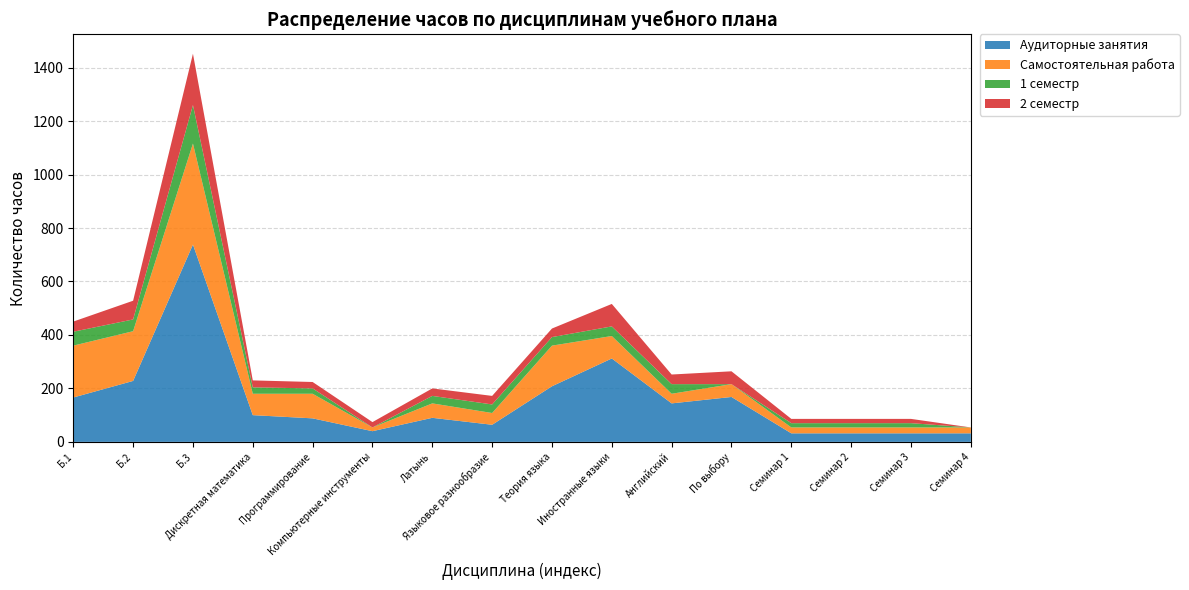

Reading right to left, list all the values displayed in this chart.

Аудиторные занятия: 32	32	32	32	168	144	312	208	64	90	40	88	100	738	228	166
Самостоятельная работа: 22	22	22	22	48	36	84	152	44	54	14	92	80	378	186	194
1 семестр: 0	16	16	16	0	36	36	32	32	28	0	20	24	144	44	52
2 семестр: 0	16	16	16	48	36	84	32	32	28	20	24	26	192	70	38